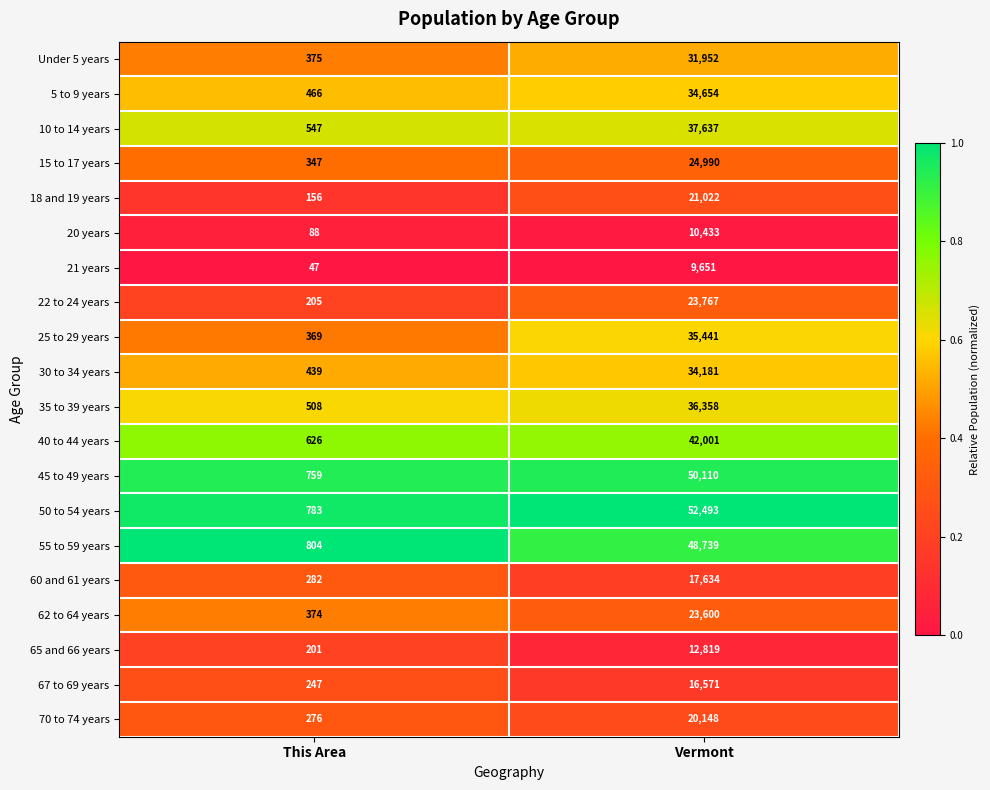

What is the difference between the highest and lowest values at Vermont?

42842